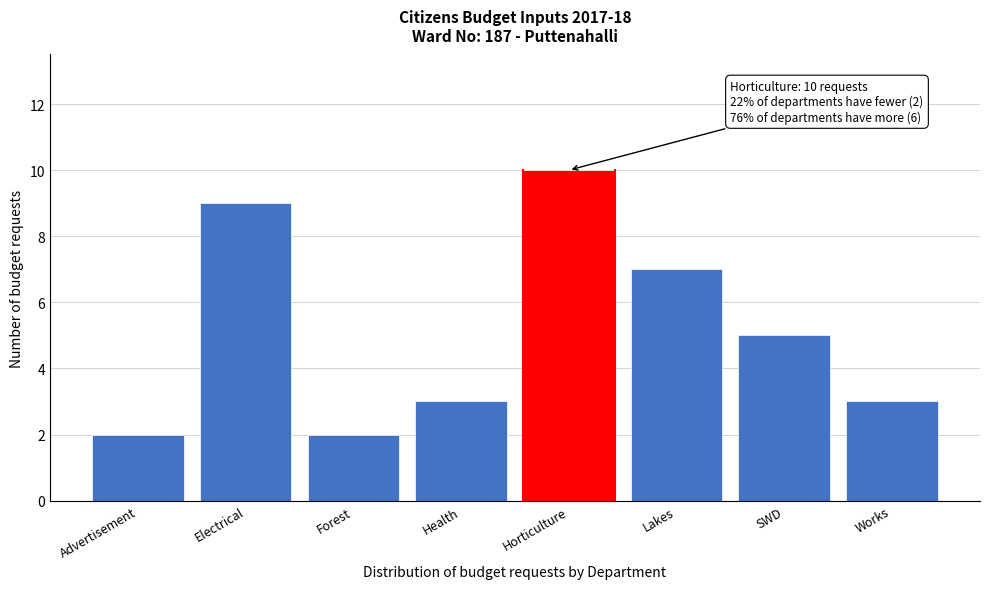

Reading right to left, extract all data points from this chart.

Works=3	SWD=5	Lakes=7	Horticulture=10	Health=3	Forest=2	Electrical=9	Advertisement=2